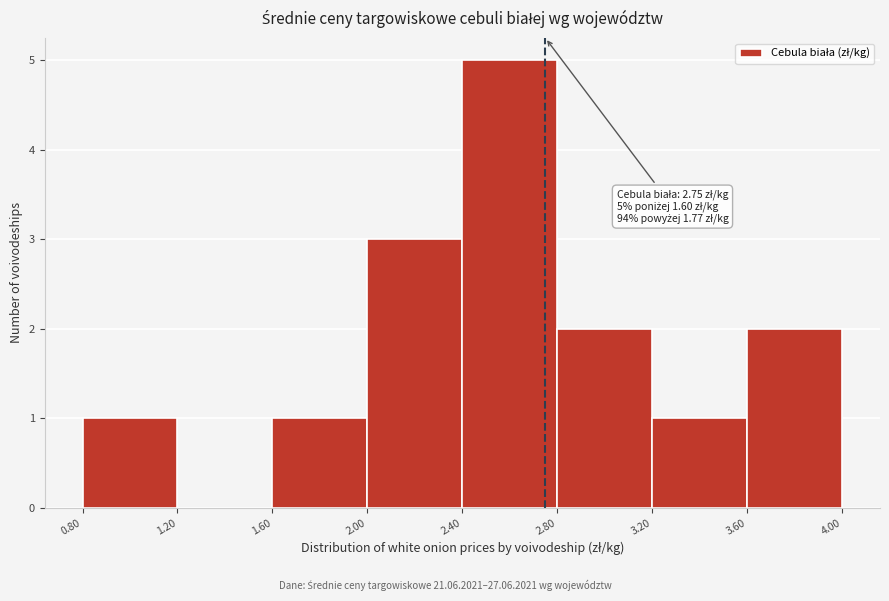

Over which range of the x-axis is the bar tallest?

2.40 to 2.80